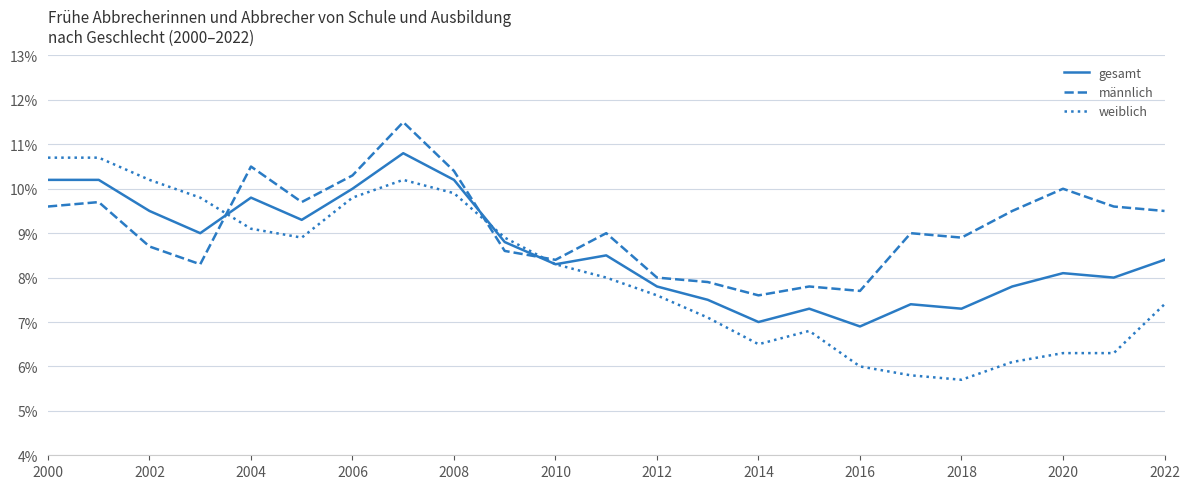

Which series has the largest range (max minus min)?

weiblich